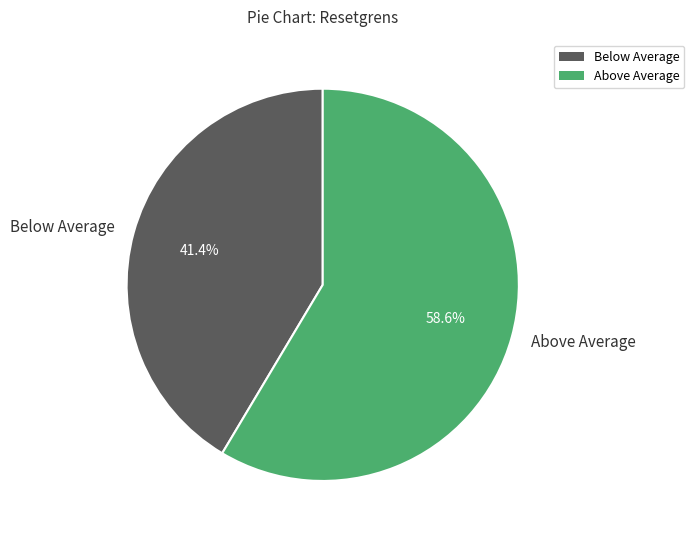

Does Above Average represent more than half of the total?

Yes